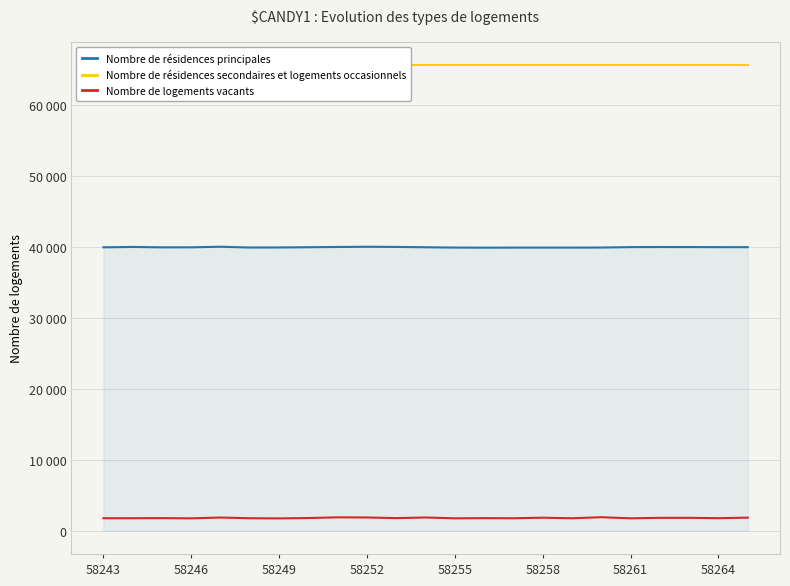

What is the difference between the maximum and second lowest values in the Nombre de logements vacants series?

158